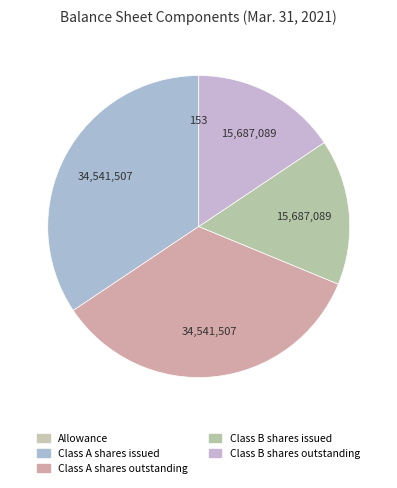

To the nearest percent, what is the difference between the largest and smallest slice percentages?

34%